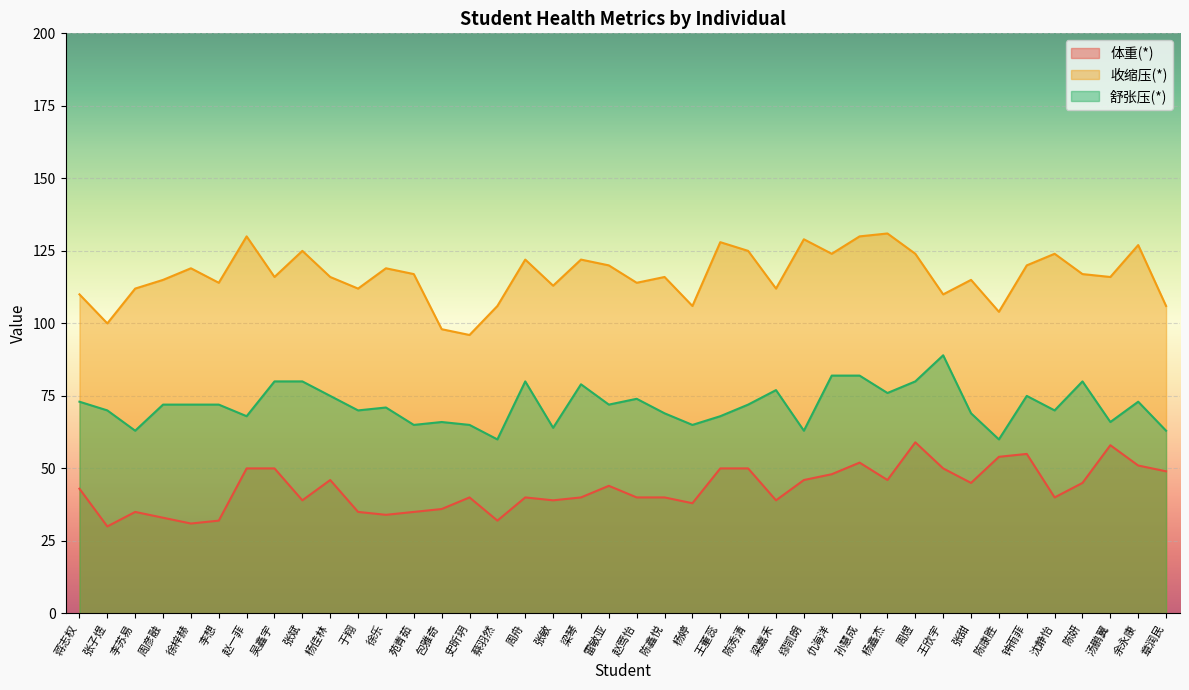

What is the sum of the 舒张压(*) values at 蔡羽然 and 余永康?

133